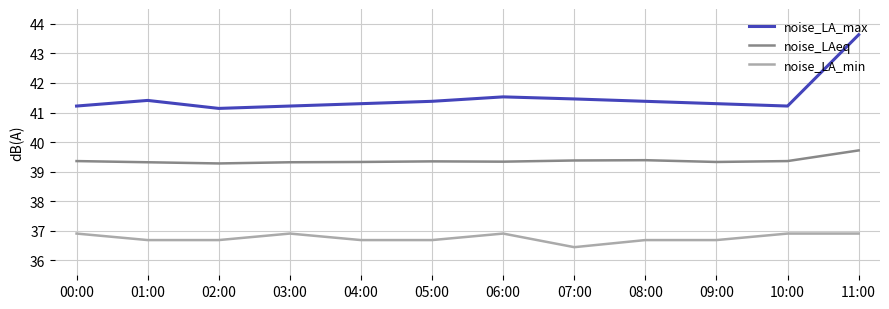

What is the smallest value displayed?

36.5